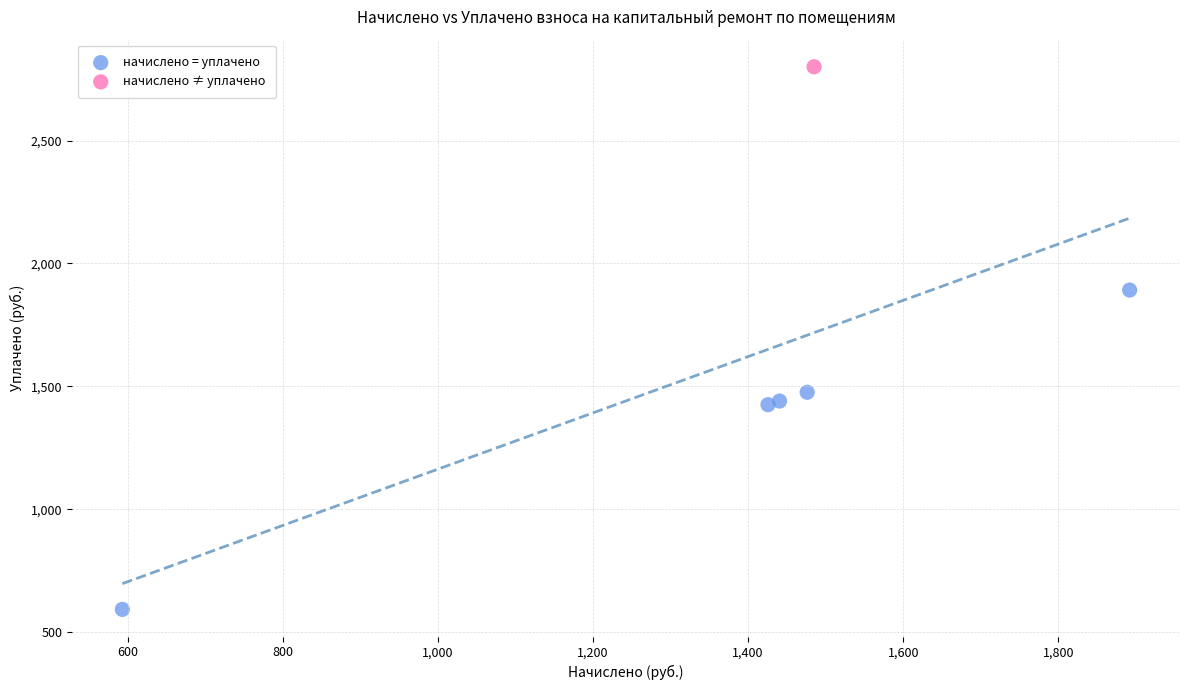

What are all the series names shown in the legend?

начислено = уплачено, начислено ≠ уплачено